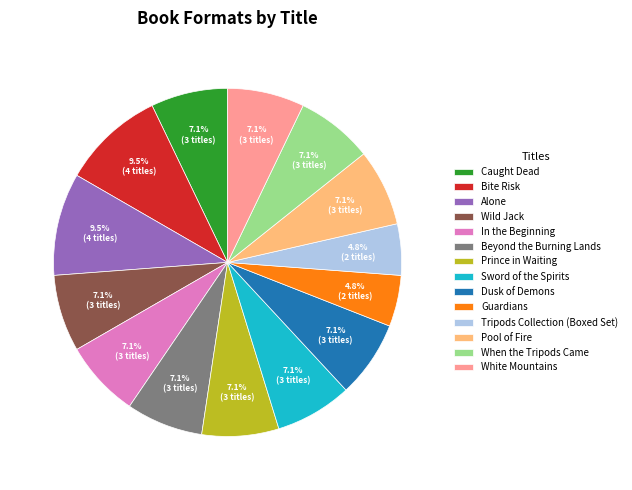

How much of the chart is everything except Sword of the Spirits?

92.9%